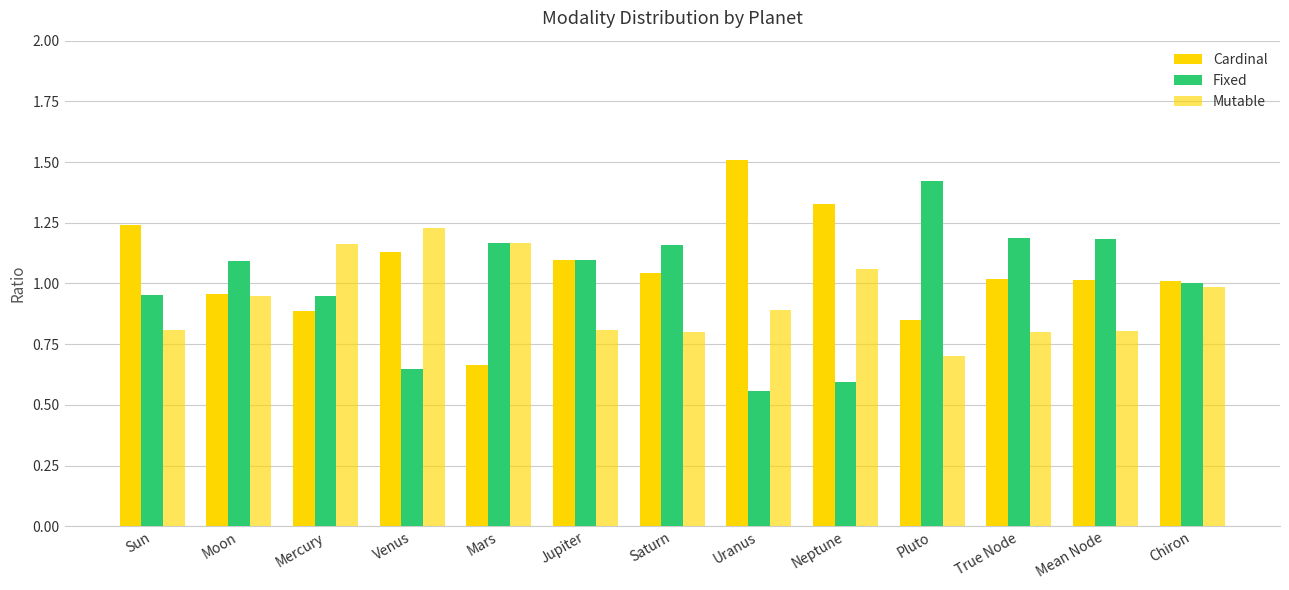

What position from the left is Moon?

2